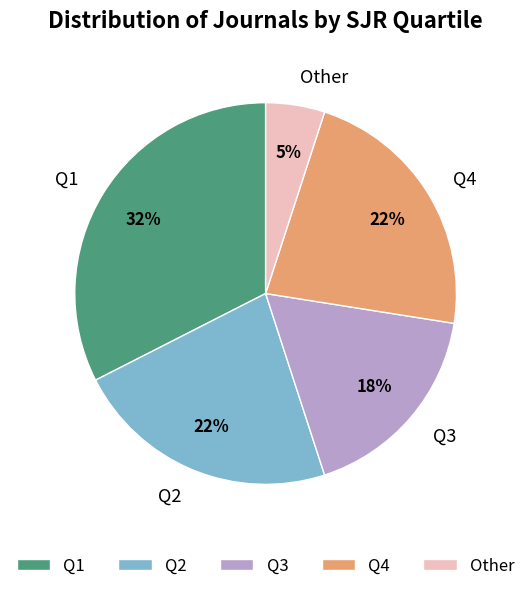

Between Q2 and Other, which is larger?

Q2